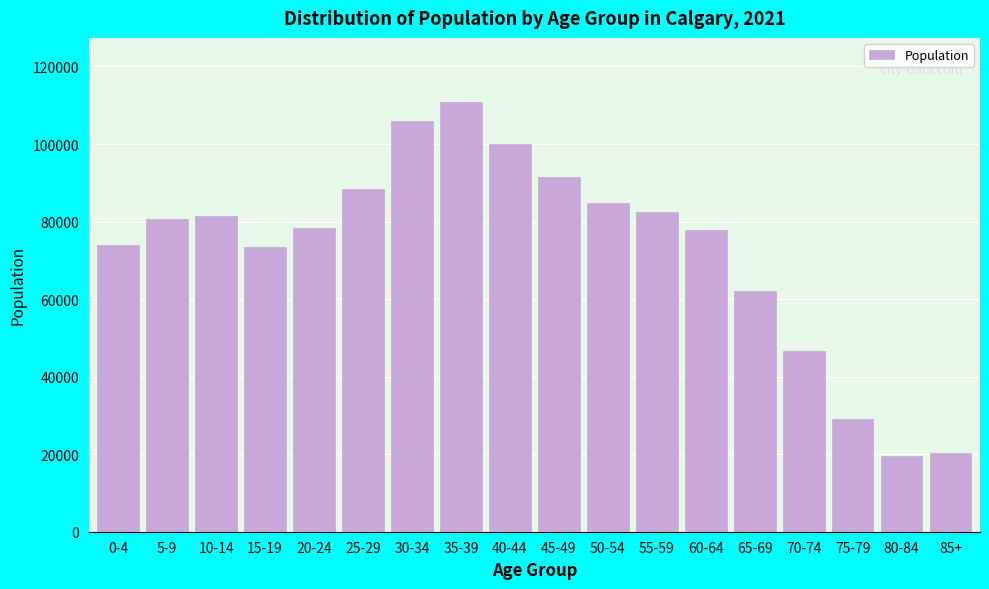

Where is the data nearest to the value 65085?

65-69